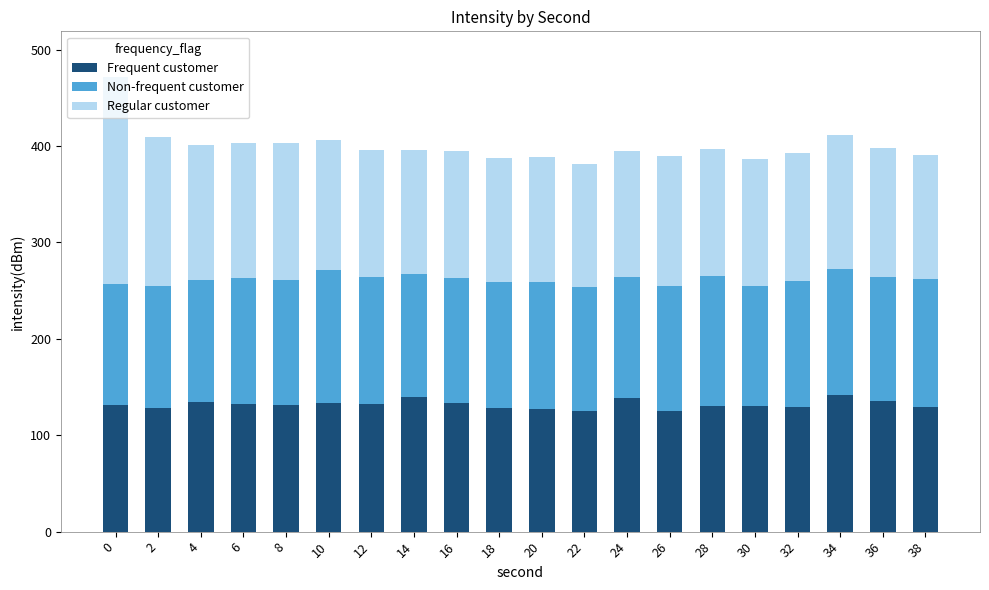

How many categories are shown in the chart?

20